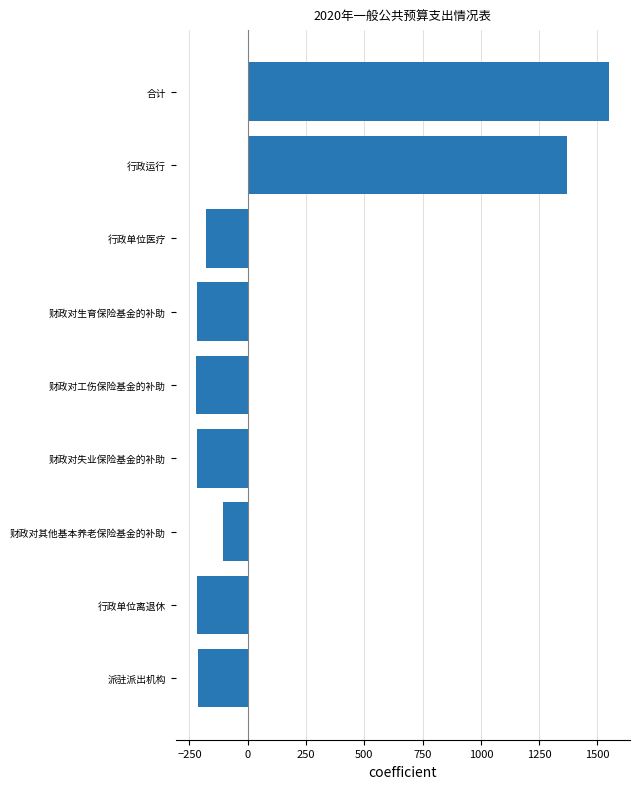

At which category does the chart reach its peak across all series?

合计